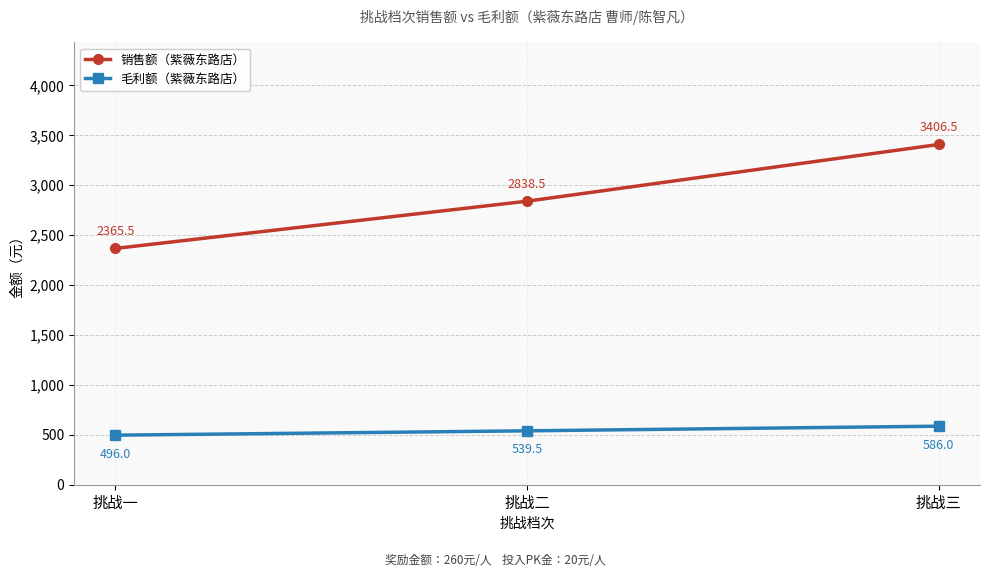

Rank the series by their maximum value, from highest to lowest.

销售额（紫薇东路店）, 毛利额（紫薇东路店）